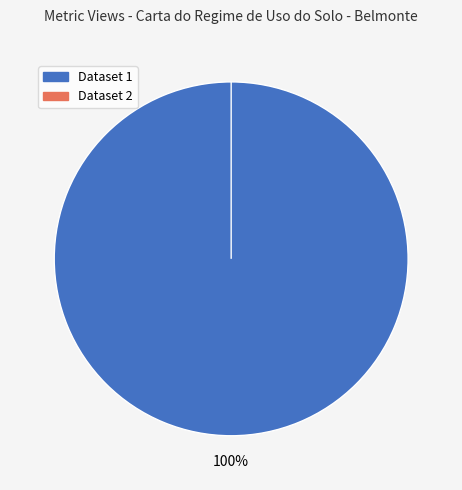

What is the largest slice in the pie chart?

60d201df0781901de9633278